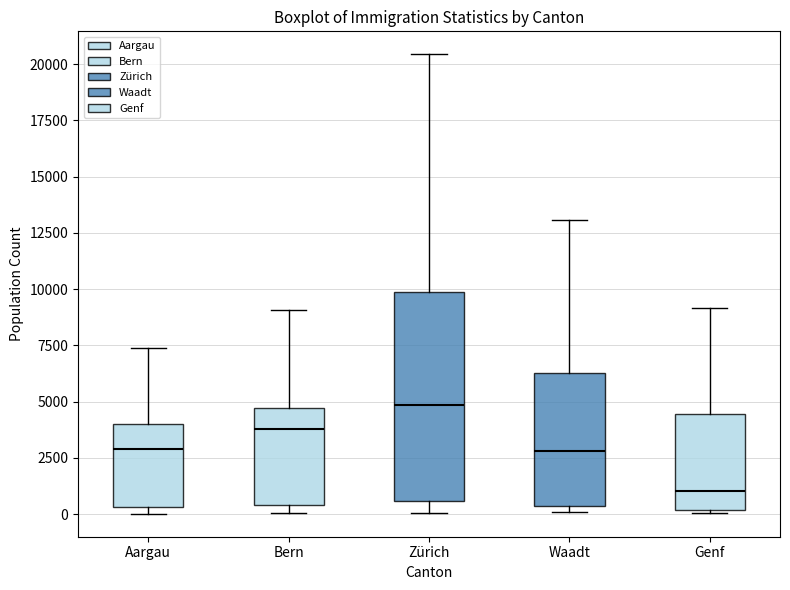

Reading left to right, transcribe this box plot: for each box, give where its median line is, the range the box spans, and where its two whiskers end, as read against the y-axis. The values are not printed on the chart, so give them approximately, as read against the axis.

Aargau: median 3000, box 500 to 4000, whiskers 0 to 7500
Bern: median 4000, box 500 to 4500, whiskers 0 to 9000
Zürich: median 5000, box 500 to 10000, whiskers 0 to 20500
Waadt: median 3000, box 500 to 6500, whiskers 0 to 13000
Genf: median 1000, box 0 to 4500, whiskers 0 to 9000